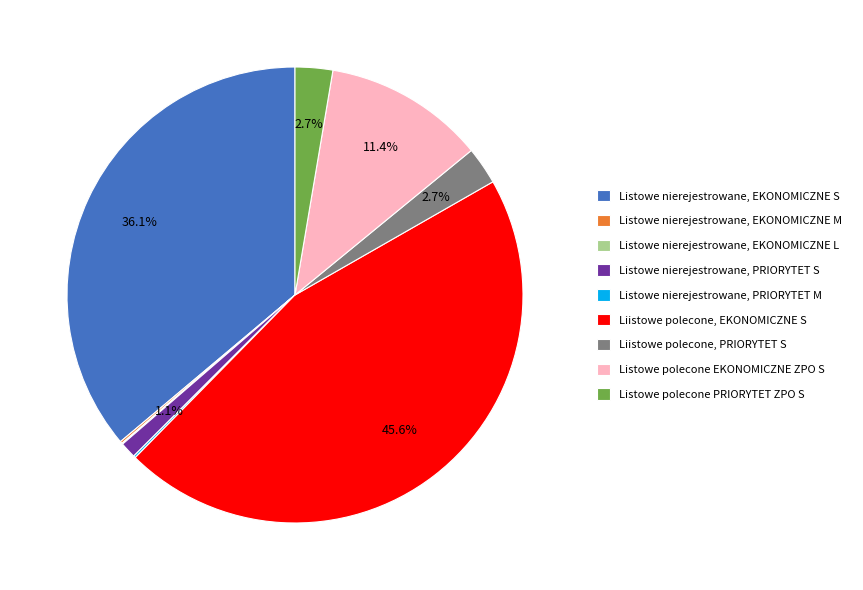

Is it true that Listowe nierejestrowane, PRIORYTET S is 1% of the pie?

True